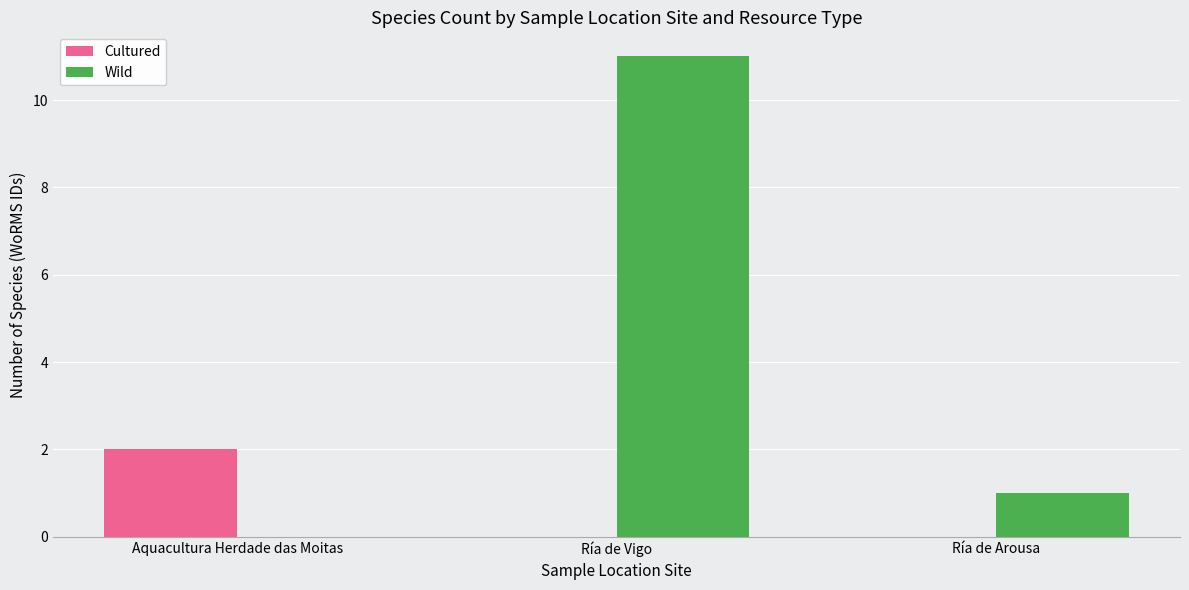

What is the maximum value shown in the chart?

11